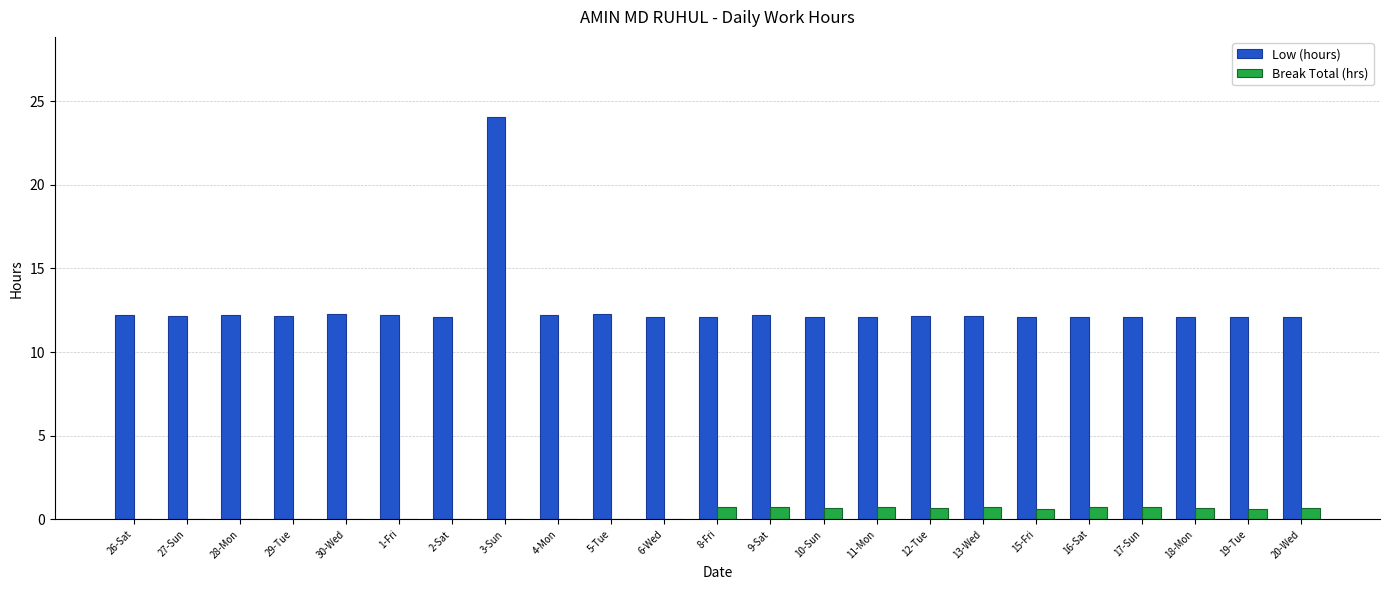

The value of Low (hours) at 15-Fri is 12.1. True or false?

True